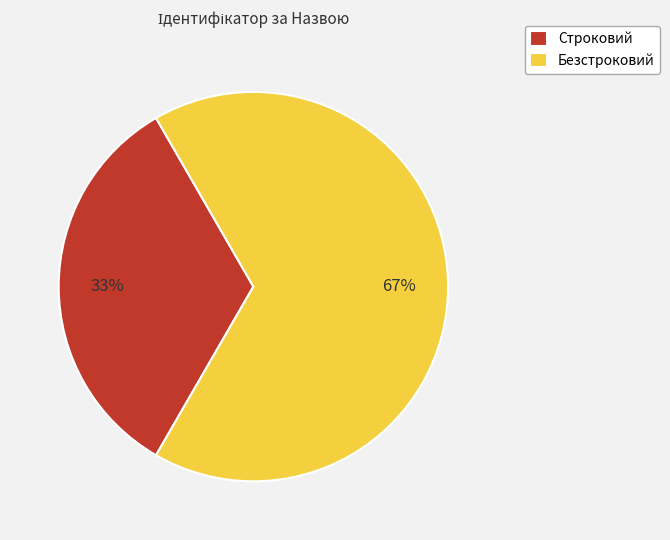

What is the ratio of the value at Строковий to the value at Безстроковий?

0.5